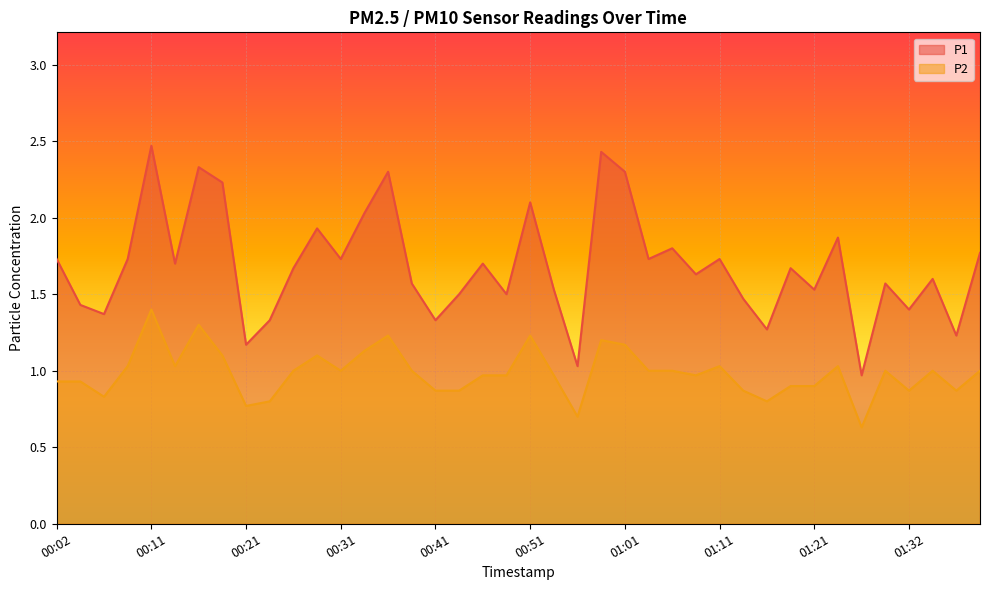

Rank the categories by P1 value from lowest to highest.

01:27, 00:56, 00:21, 01:38, 01:16, 00:24, 00:41, 00:06, 01:32, 00:04, 01:13, 00:43, 00:48, 00:53, 01:21, 00:38, 01:30, 01:35, 01:08, 00:26, 01:18, 00:14, 00:46, 00:02, 00:09, 00:31, 01:03, 01:11, 01:40, 01:06, 01:24, 00:29, 00:33, 00:51, 00:19, 00:36, 01:01, 00:16, 00:58, 00:11